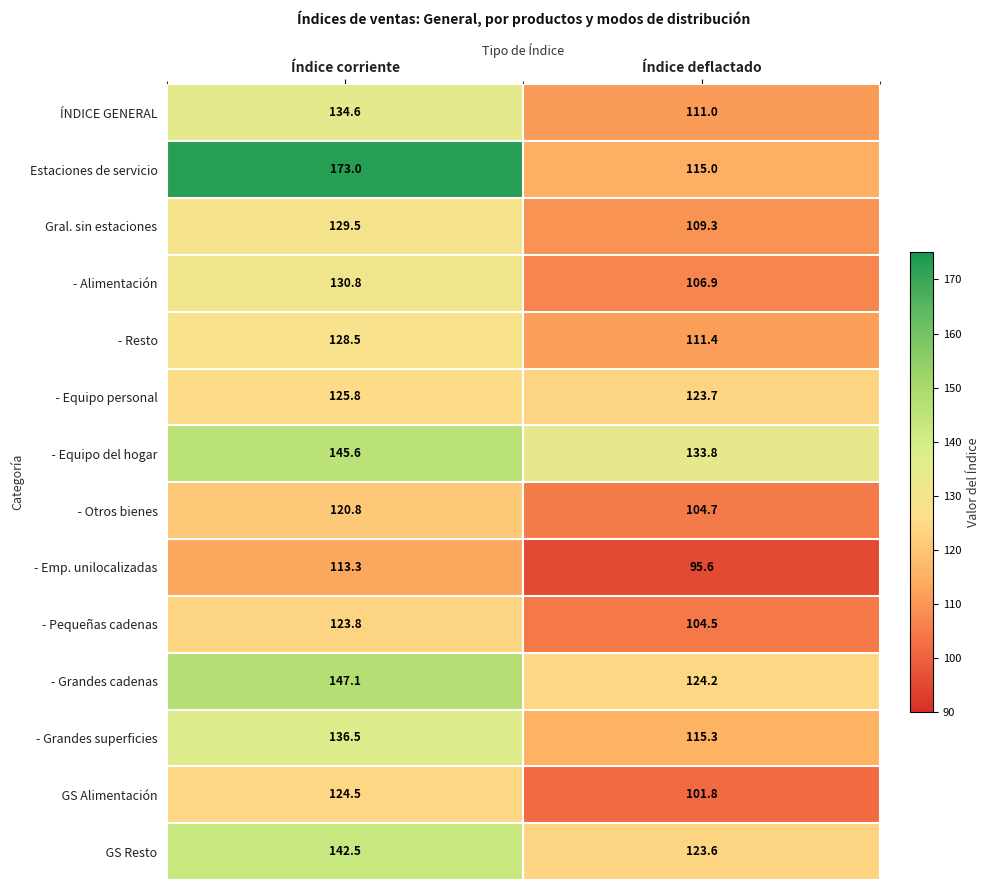

Where is - Emp. unilocalizadas nearest to the value 104?

Índice deflactado